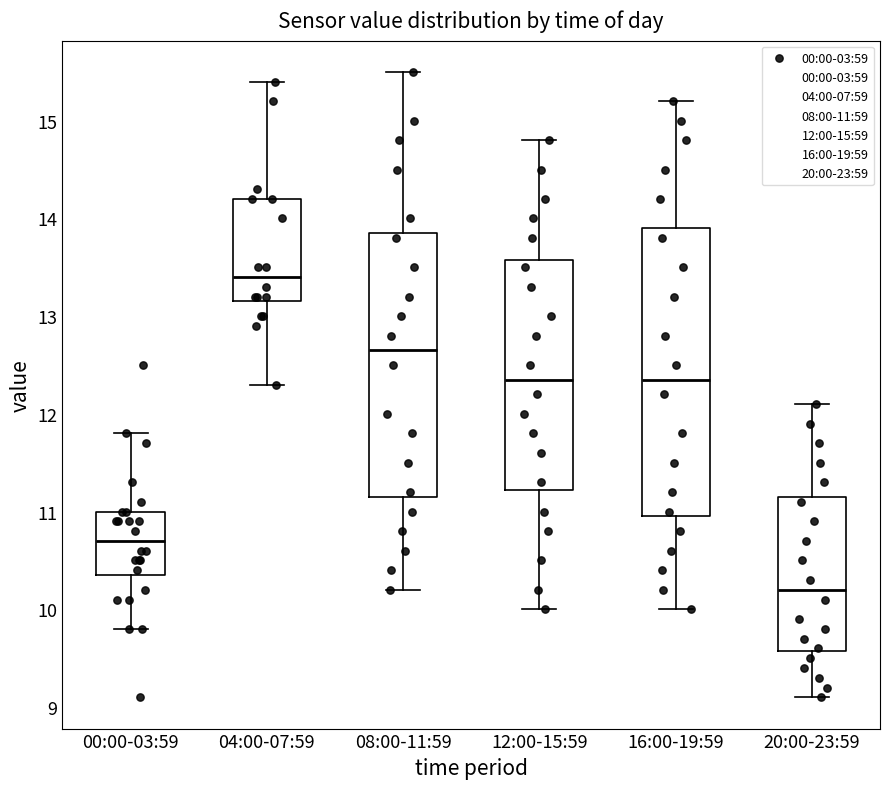

Comparing the boxes themselves (not the whiskers), which one is the tallest?

16:00-19:59